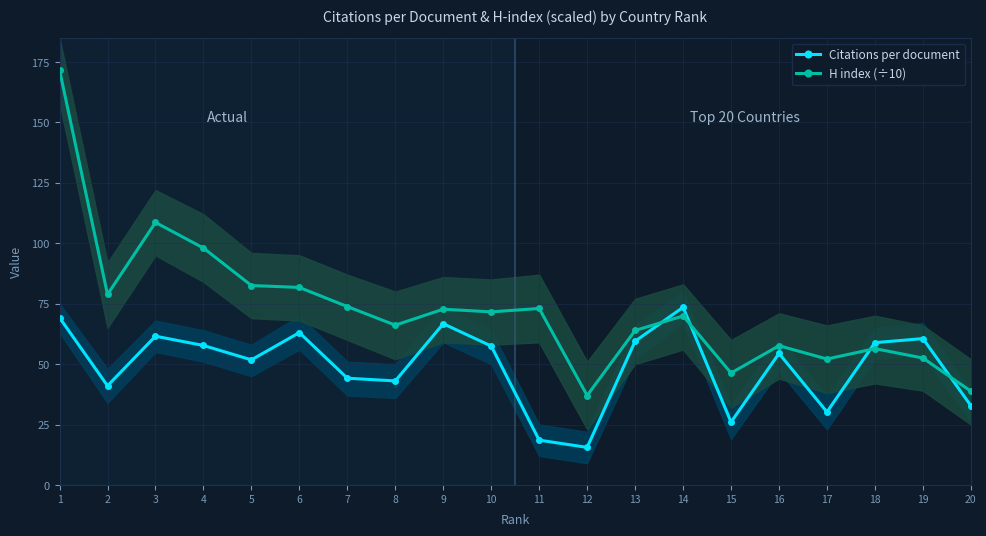

Is it true that Citations per document equals 69.2 at 1?

True